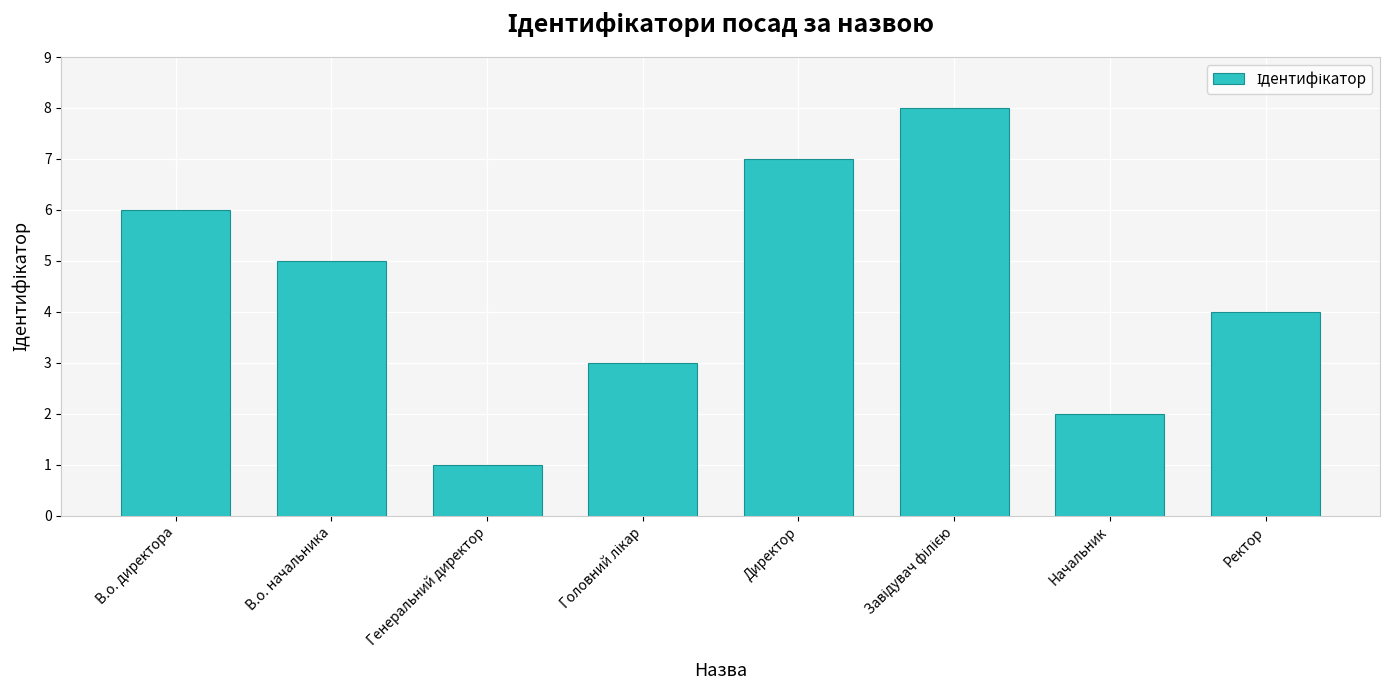

What is the value of the 1st bar from the left?

6